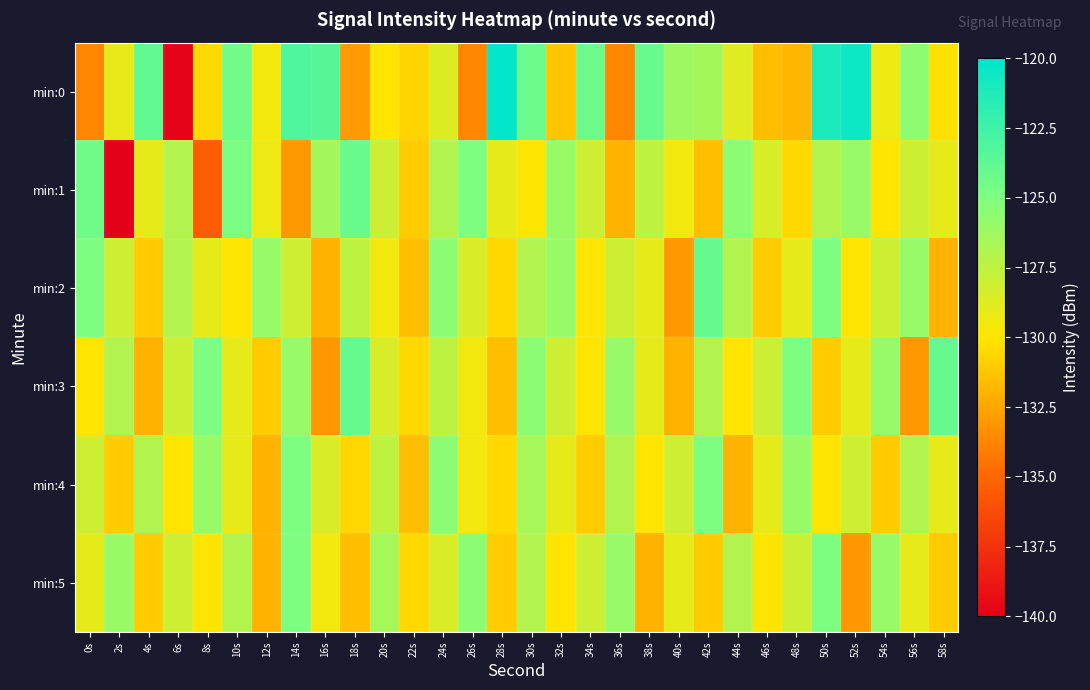

At which category is the sum across all series the highest?

50s